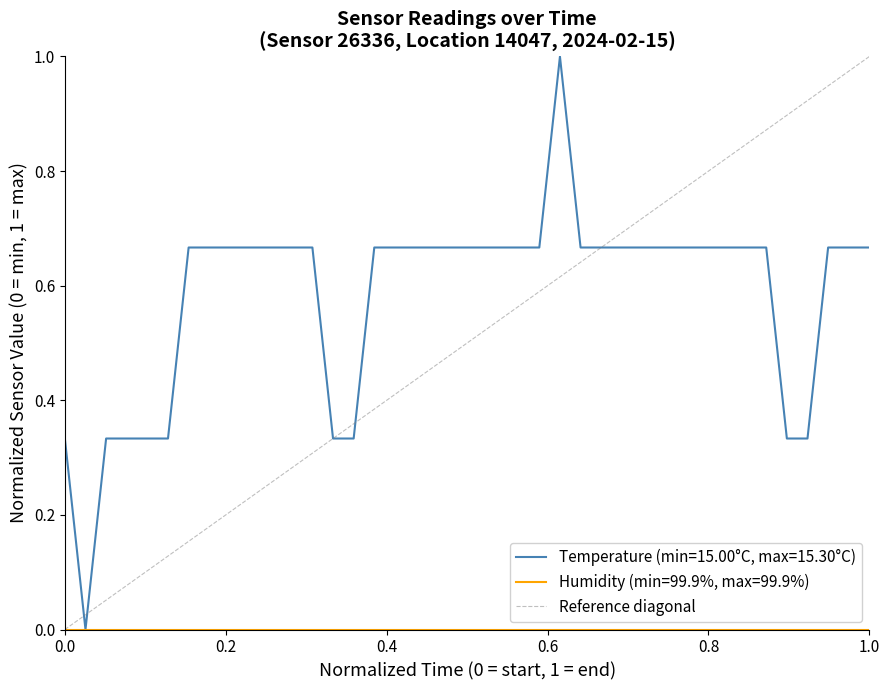

What is the highest value of the Temperature (min=15.00°C, max=15.30°C) series?

1.0